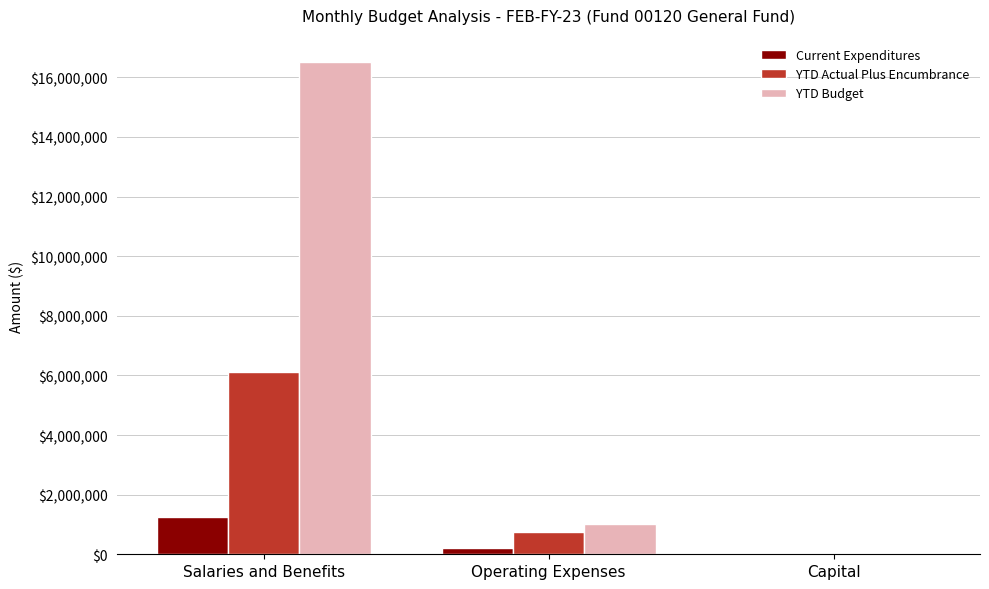

True or false: YTD Budget has a value of 7995902.8 at Salaries and Benefits.

False